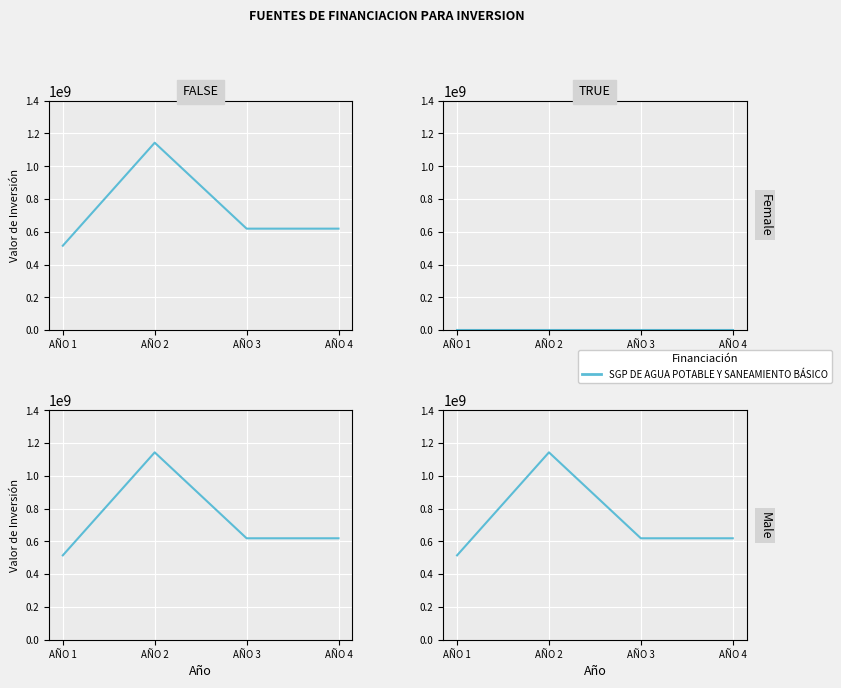

At which label does the data first exceed 619166253?

AÑO 2